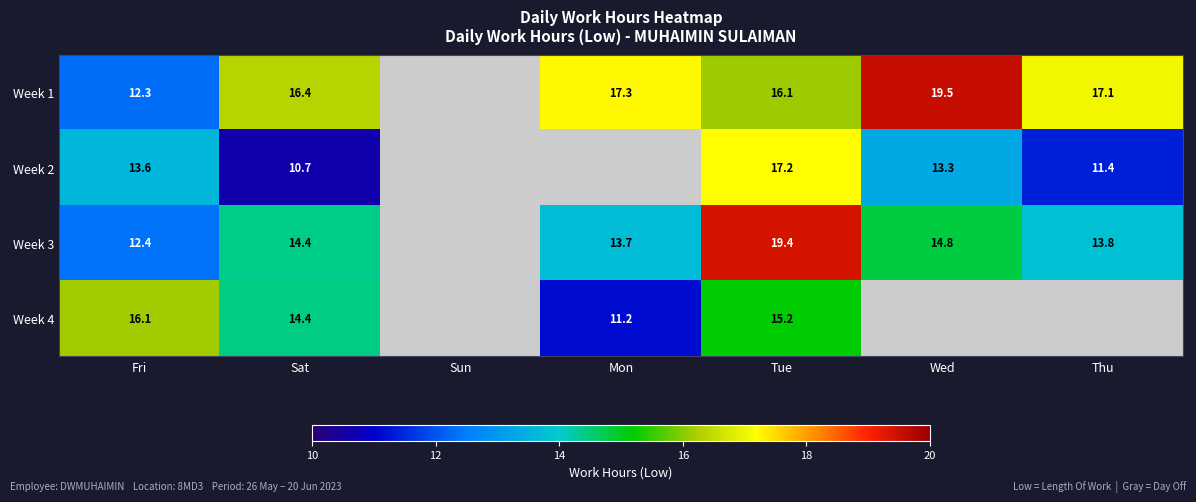

Is the value of Week 2 at Fri greater than the value of Week 4 at Sat?

No